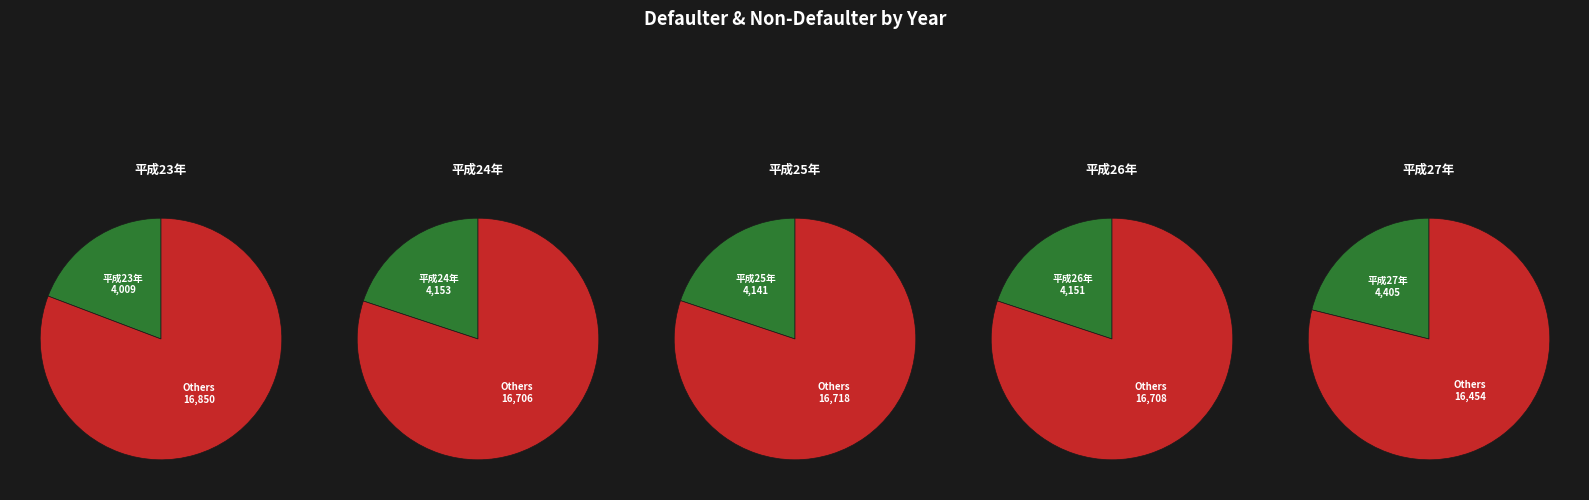

Rank the categories by value from lowest to highest.

平成23年, 平成25年, 平成26年, 平成24年, 平成27年